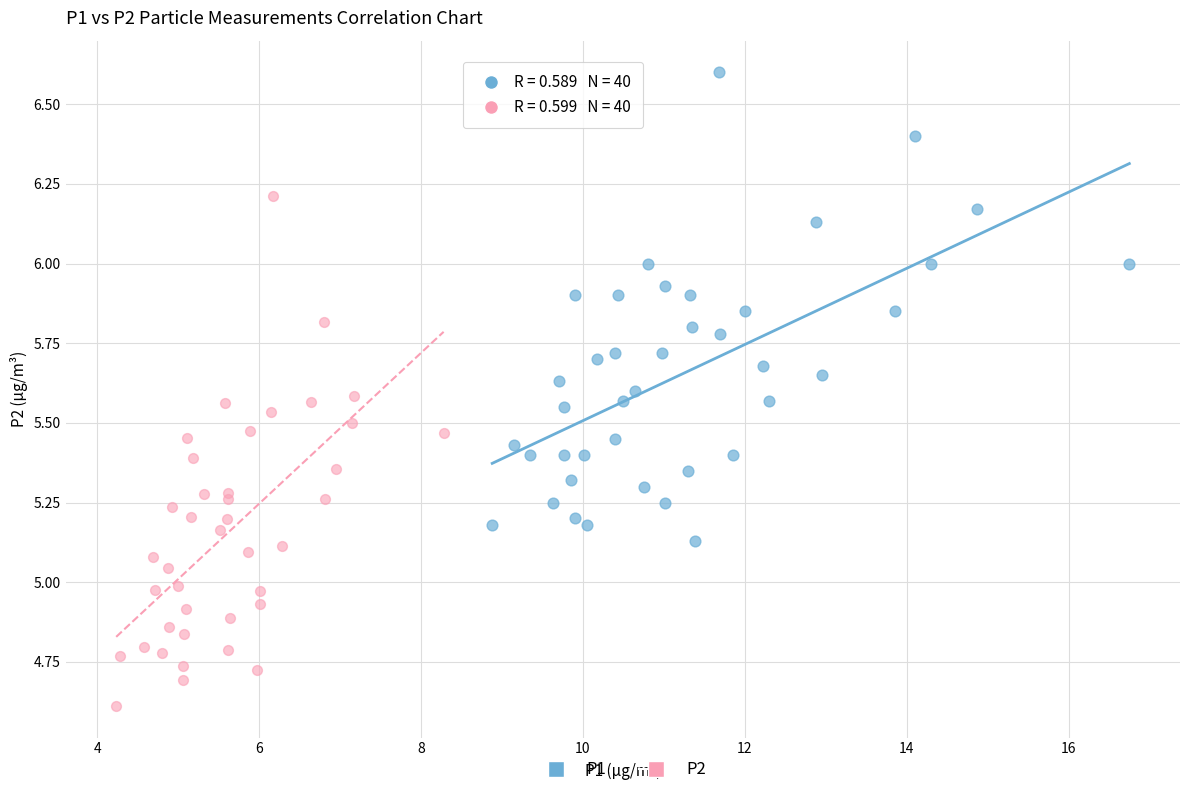

Which series contains the lowest Y value?

P2